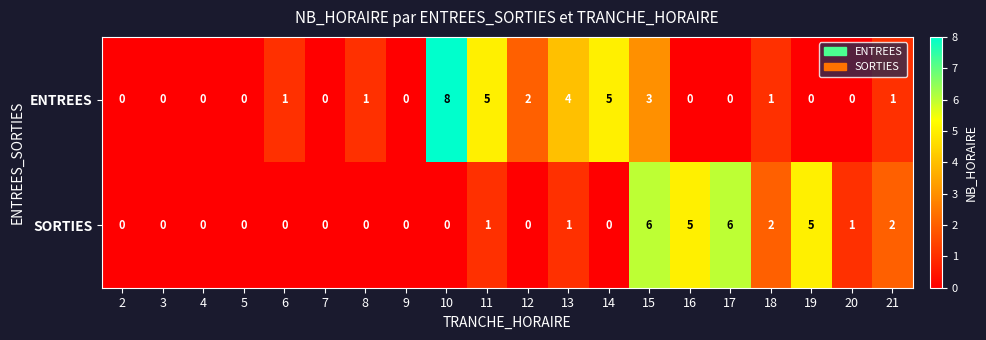

The value of SORTIES at 18 is 1. True or false?

False